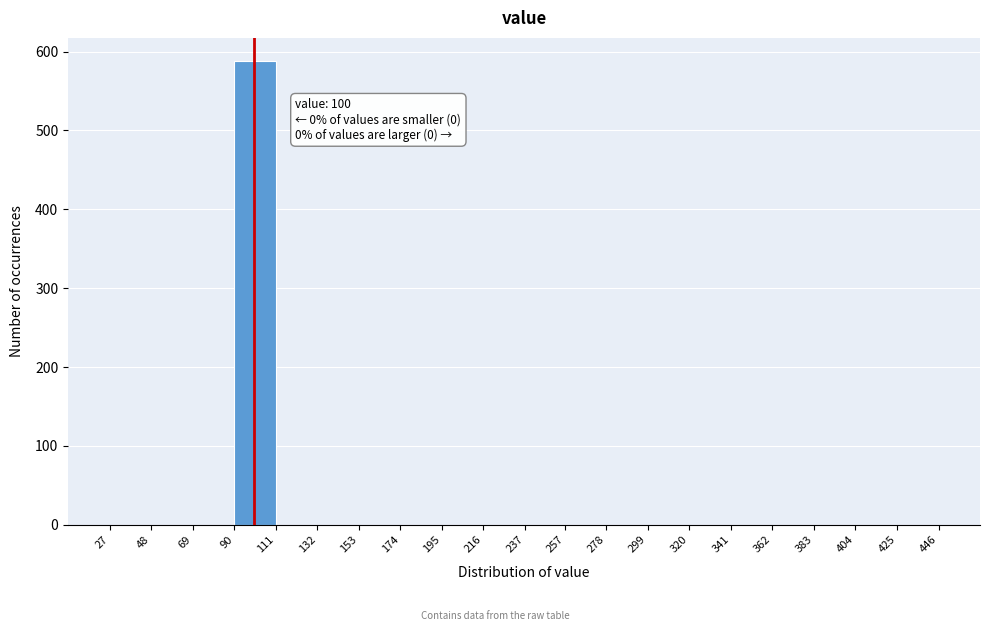

Over which range of the x-axis is the bar tallest?

90 to 111